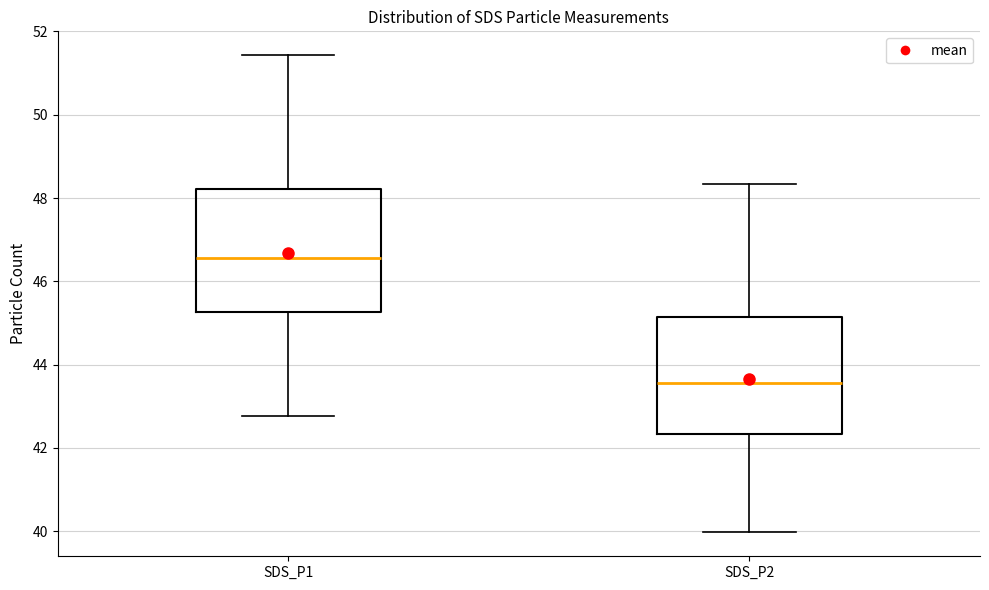

Where does the upper whisker of the box for SDS_P1 end on the y-axis? The values are not printed on the chart, so give them approximately, as read against the axis.

51.4